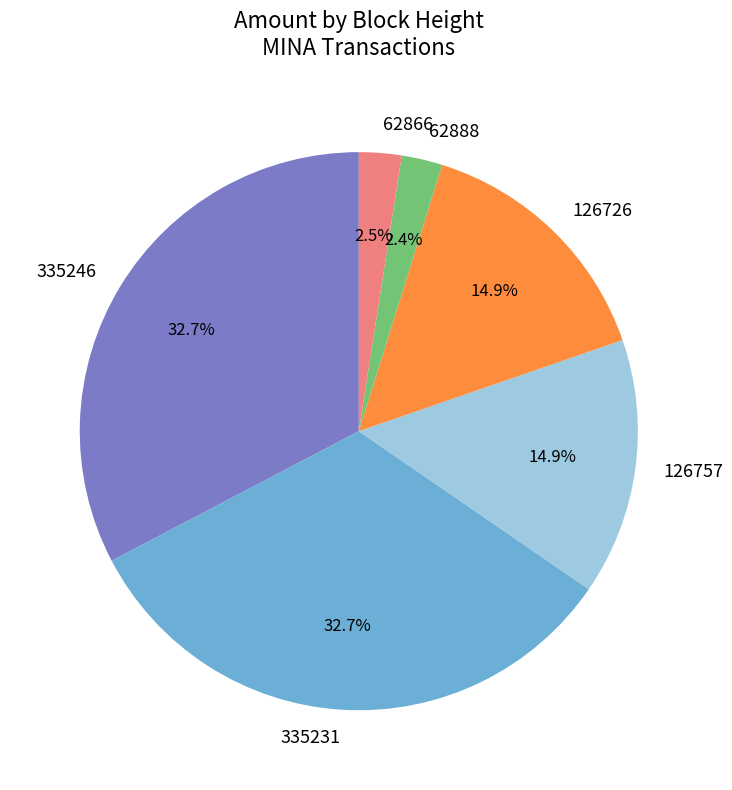

Does any single category account for the majority?

No